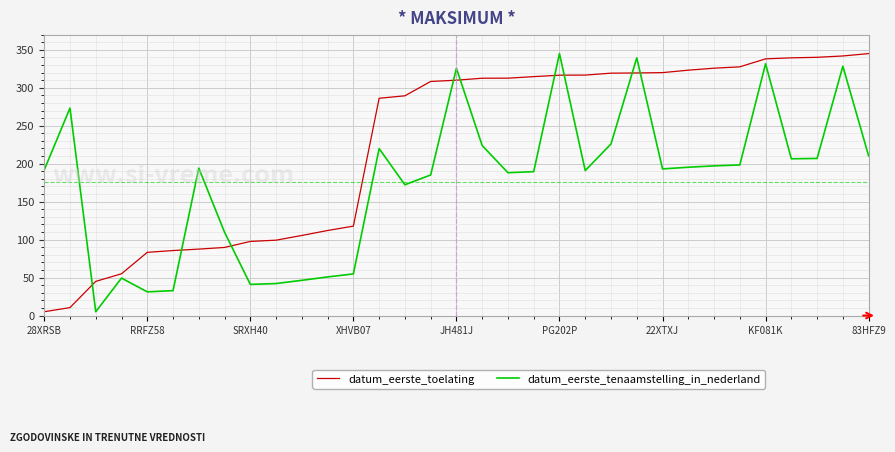

Rank the series by their average value, from highest to lowest.

datum_eerste_toelating, datum_eerste_tenaamstelling_in_nederland